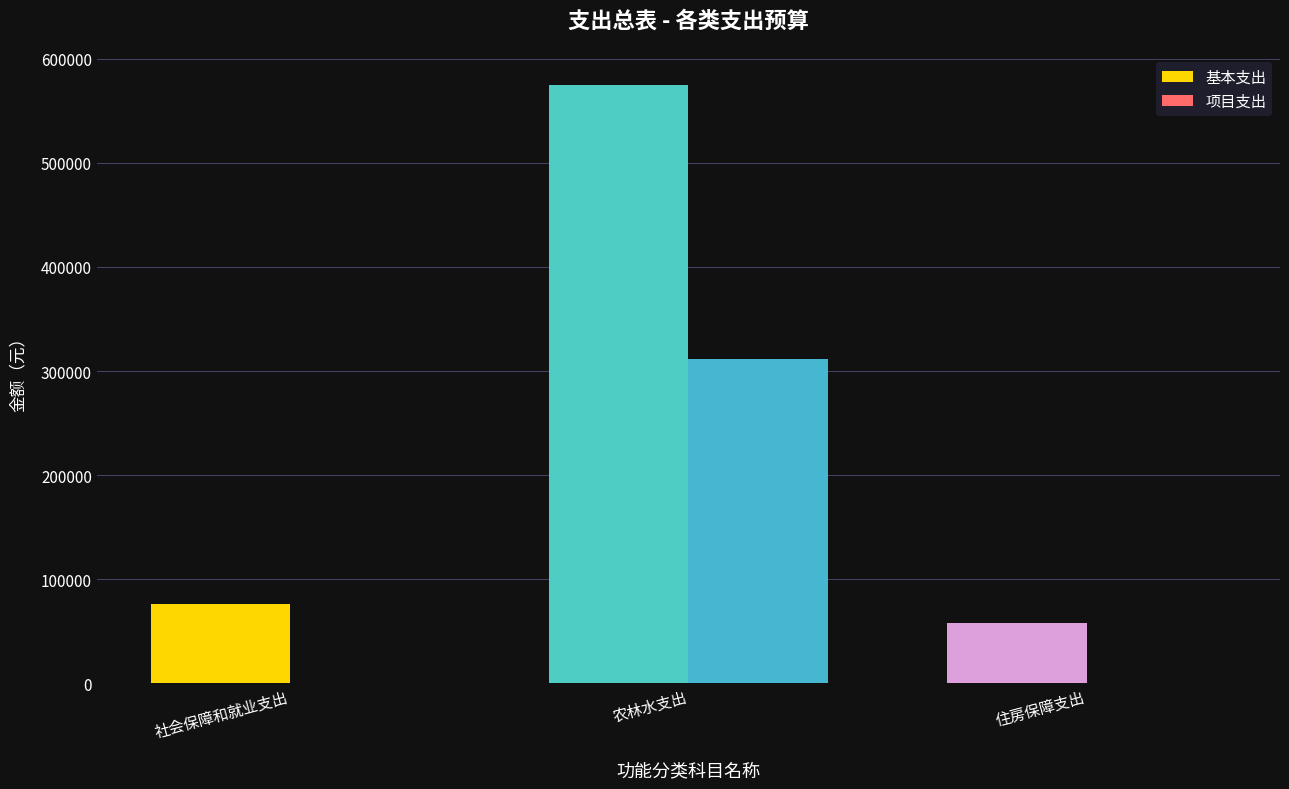

What value does the 基本支出 series have at 住房保障支出?

58402.9